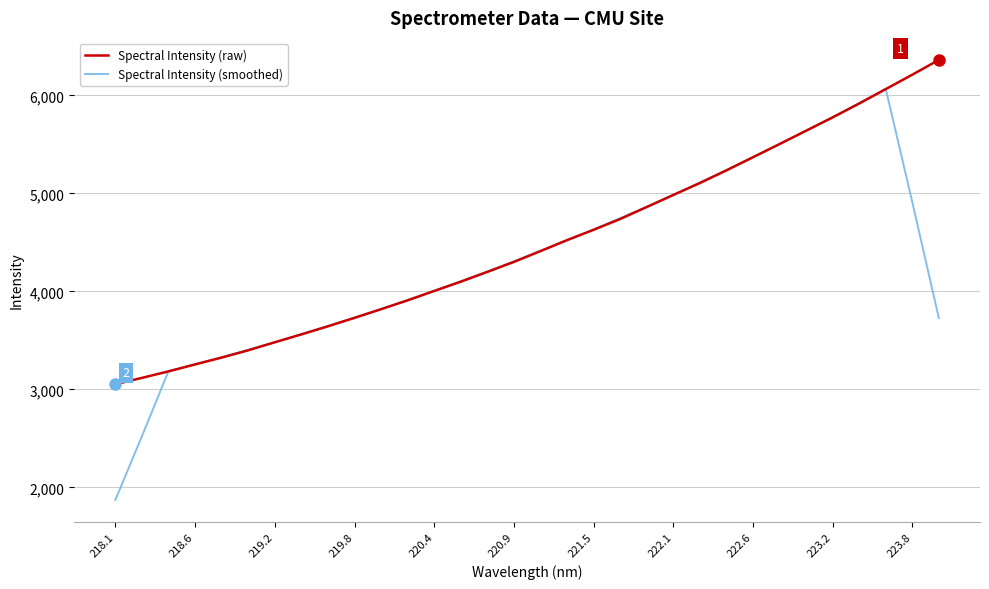

Rank the series by their maximum value, from highest to lowest.

Spectral Intensity (raw), Spectral Intensity (smoothed)